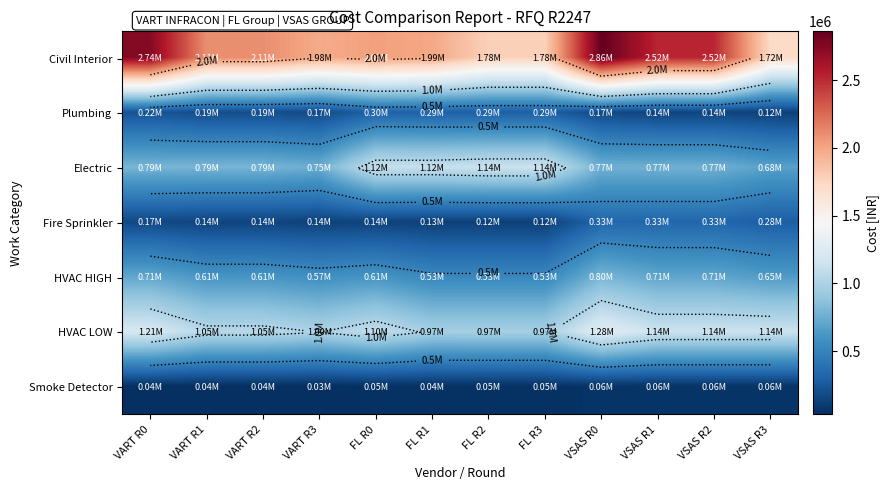

What is the total value across all series at VSAS R2?

5669028.3